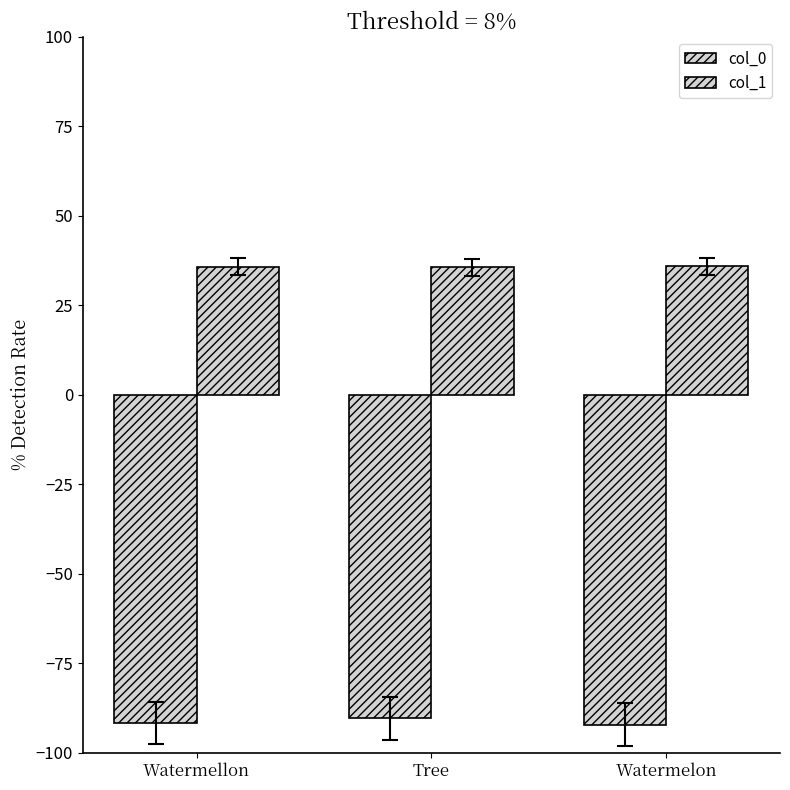

Count the col_1 values in the range 35 to 36.

3